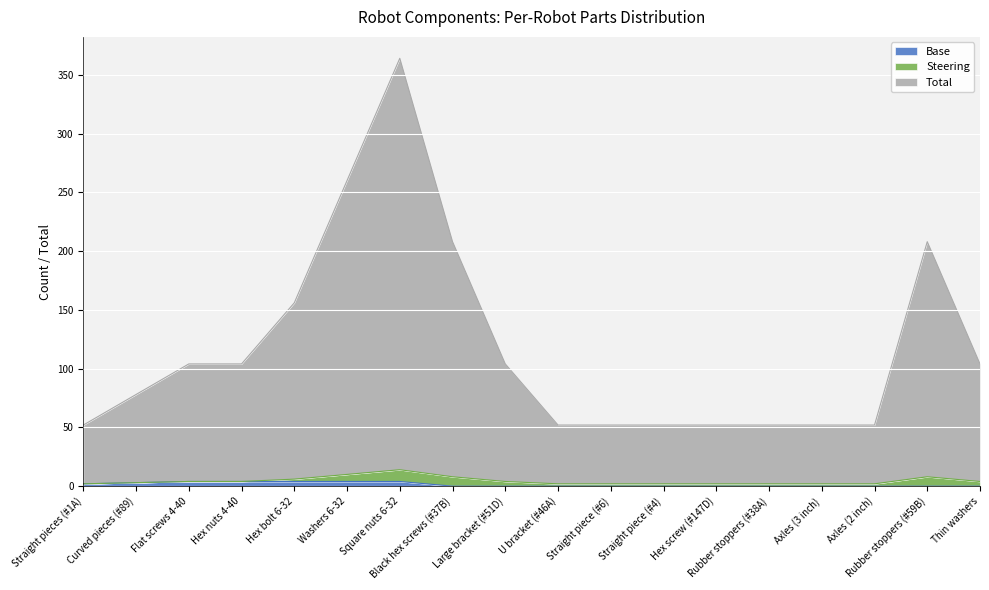

Which series changed the most between Rubber stoppers (#38A) and Rubber stoppers (#59B)?

Total